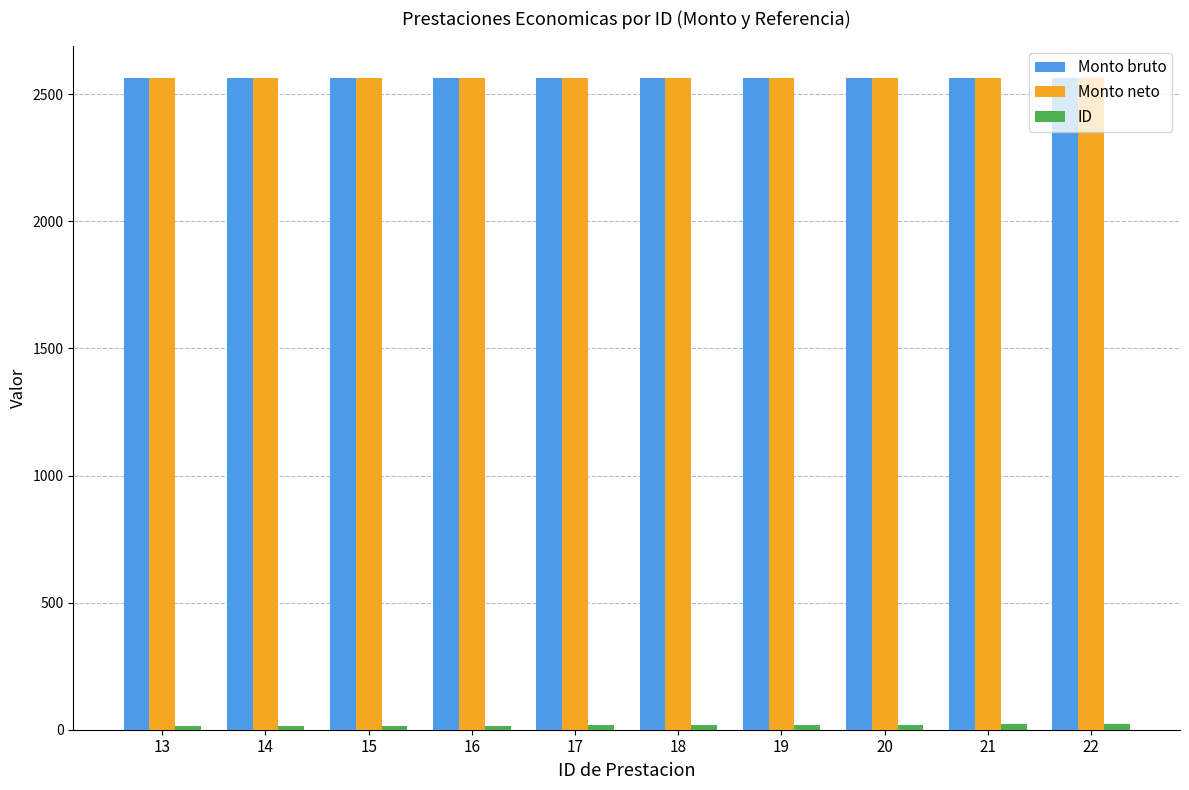

What is the average value of the Monto bruto series?

2563.8